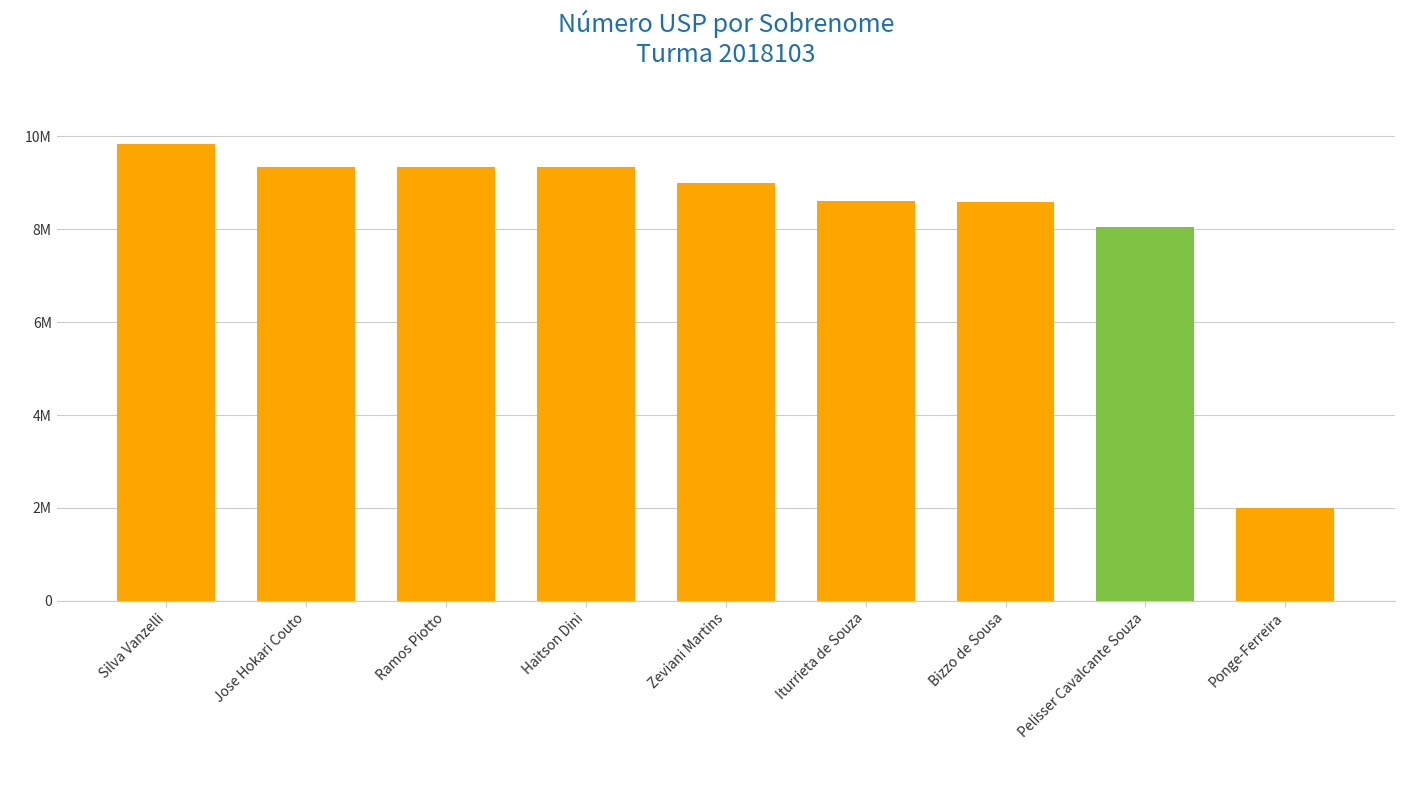

Does the chart contain any negative values?

No